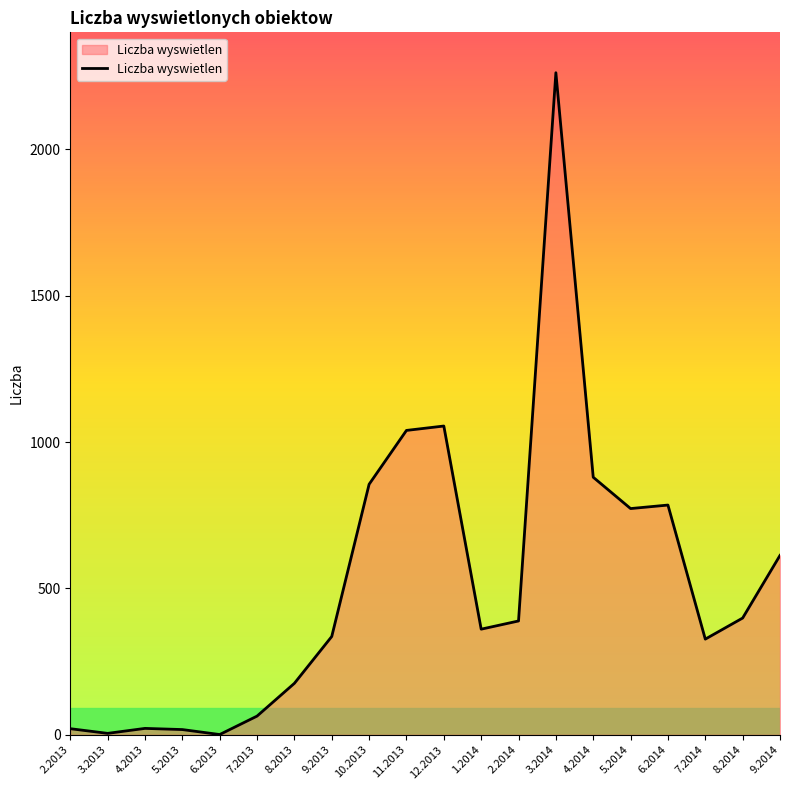

At which label does the data first exceed 389?

10.2013